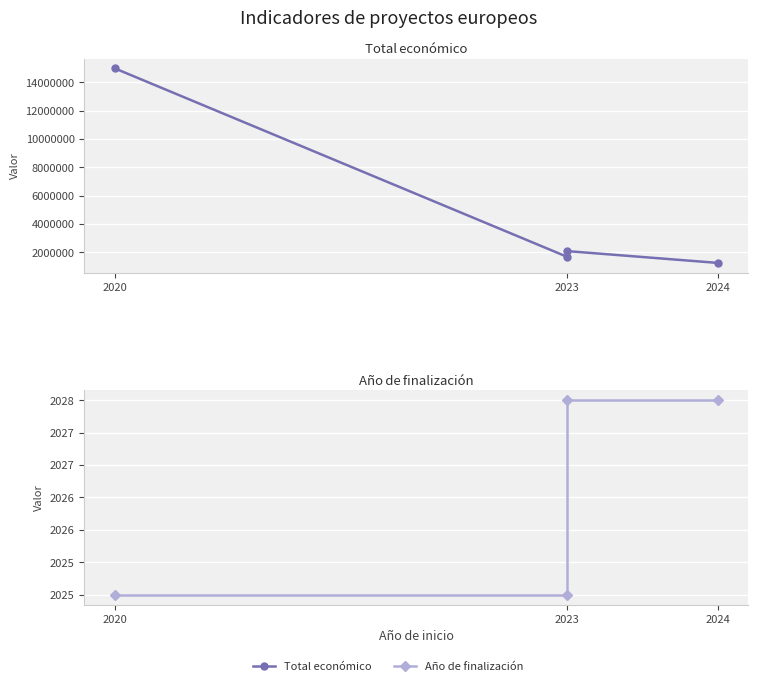

True or false: Año de finalización has a value of 2873 at 2023.

False